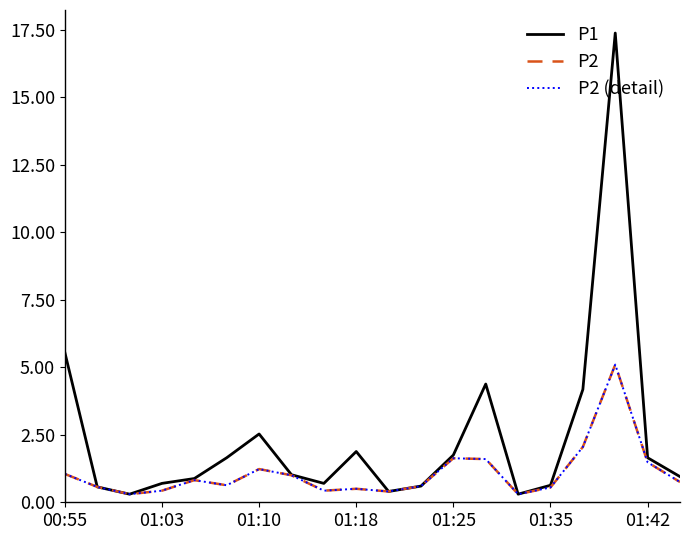

Does the chart have visible grid lines?

No